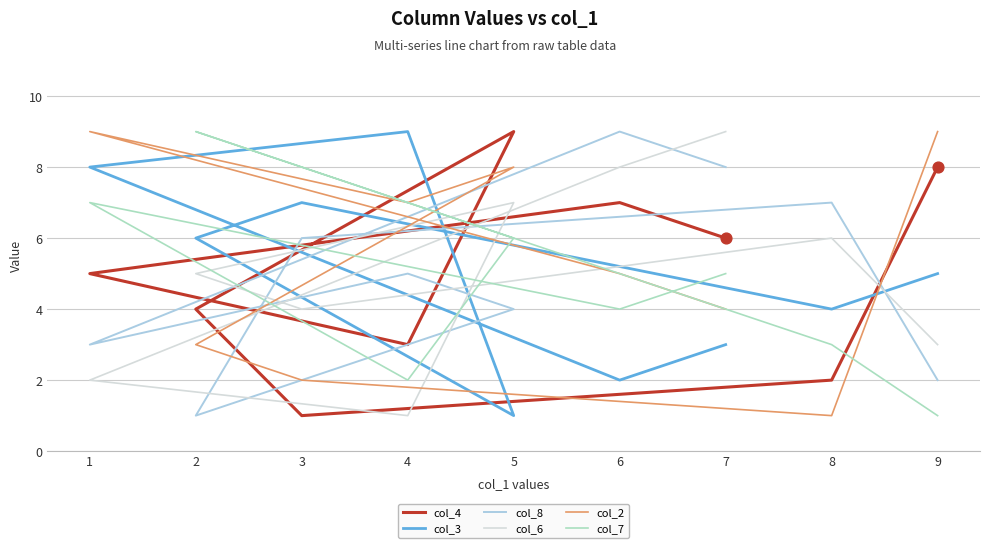

Which series contains the lowest Y value?

col_4